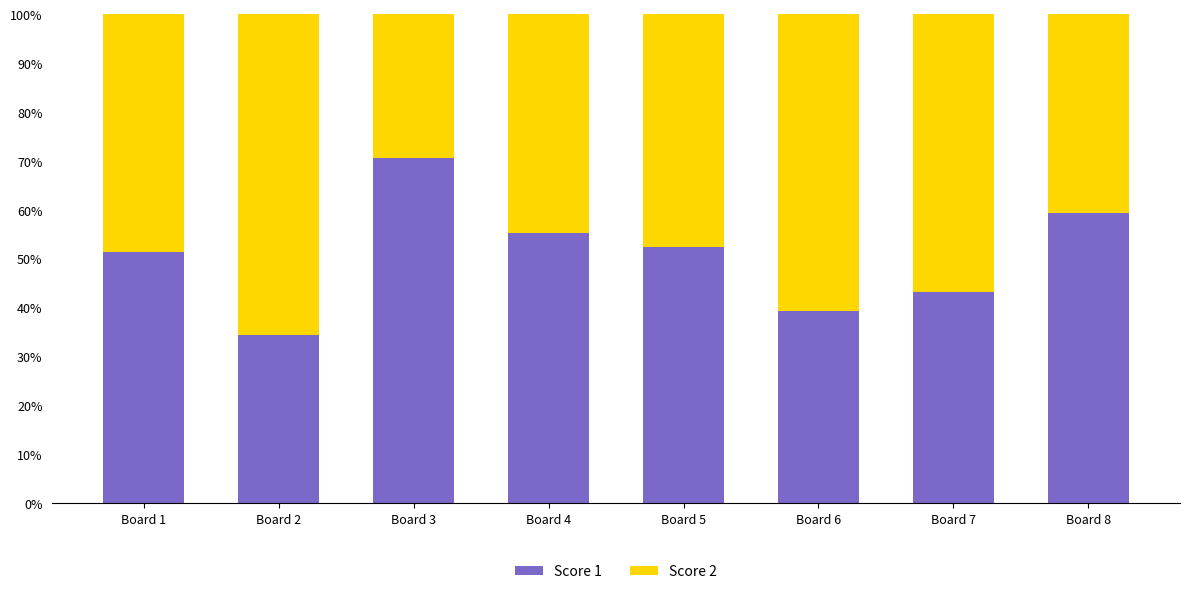

Does the chart contain stacked bars?

Yes